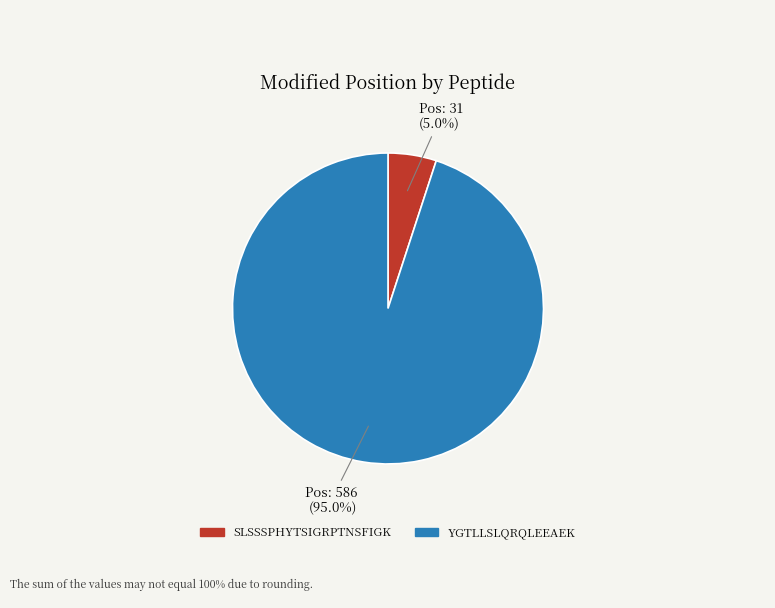

Which category has the biggest portion of the pie?

YGTLLSLQRQLEEAEK